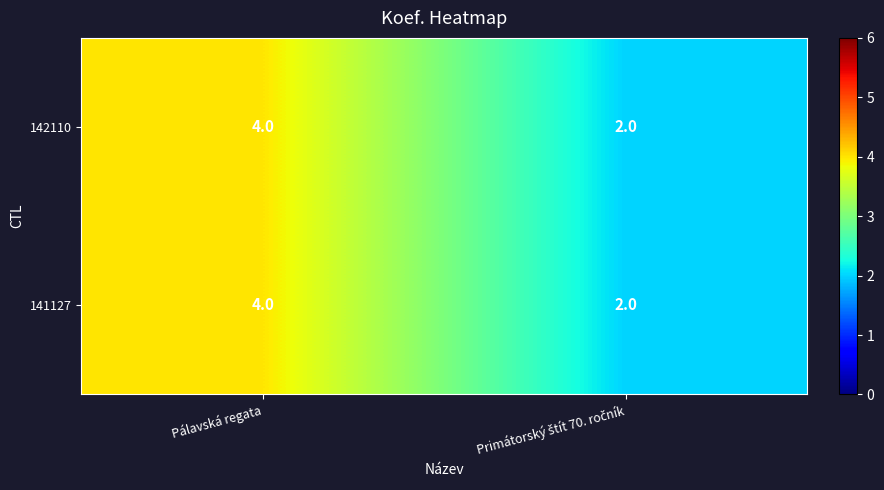

What is the average value of the 141127 series?

3